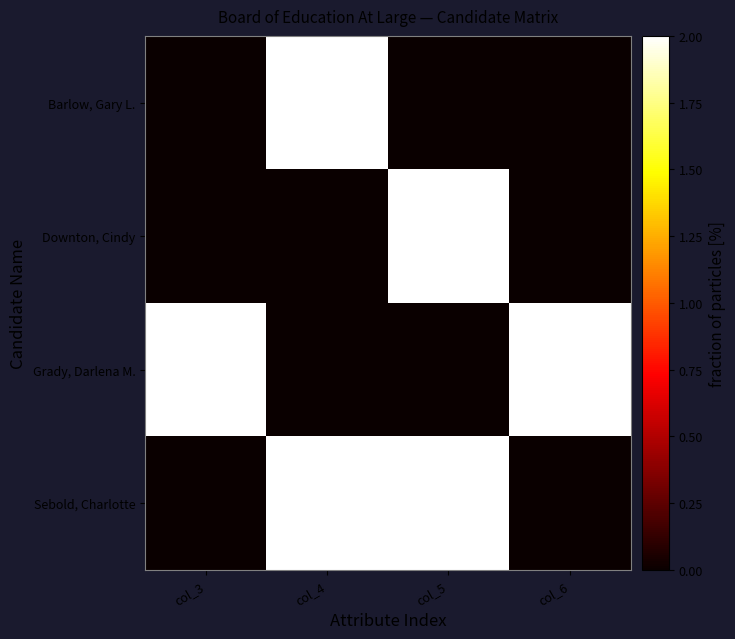

What is the total value across all series at col_3?

2